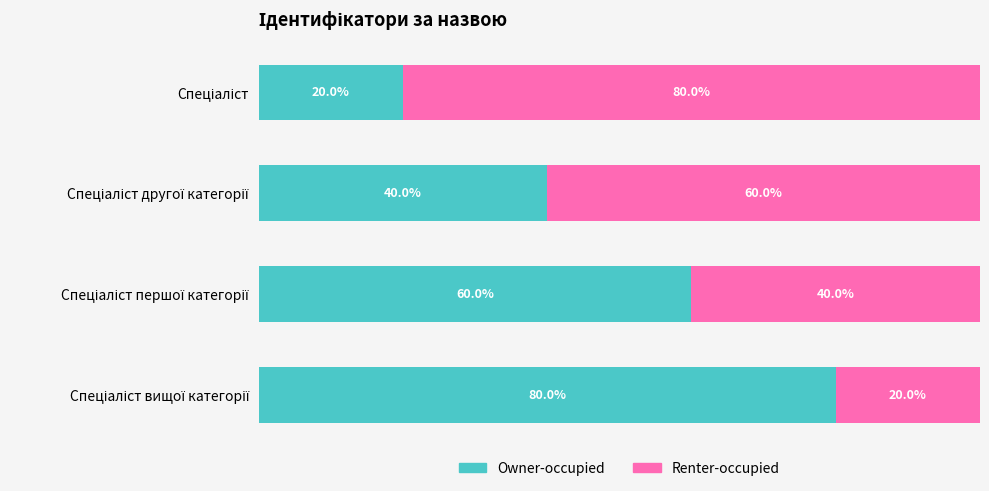

How many Owner-occupied values are between 40 and 80?

3